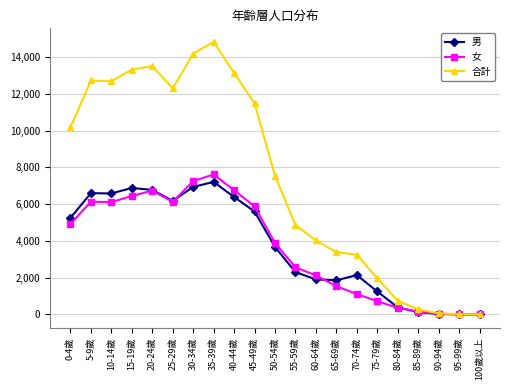

How many distinct data groups are displayed?

3